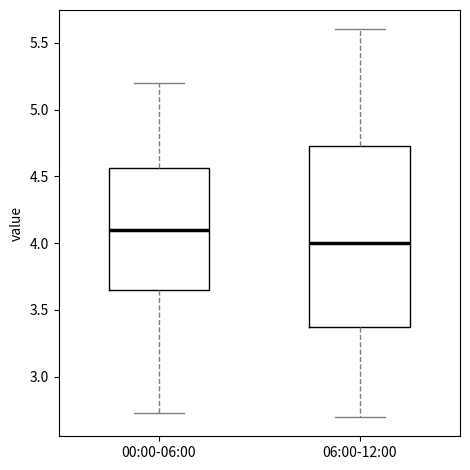

Which box has the lowest median line?

06:00-12:00